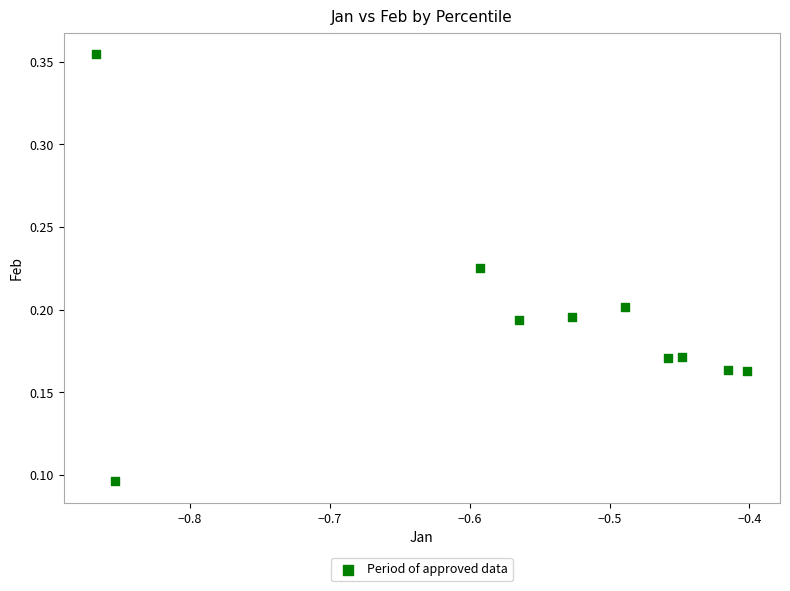

What is the average X value?

-0.6